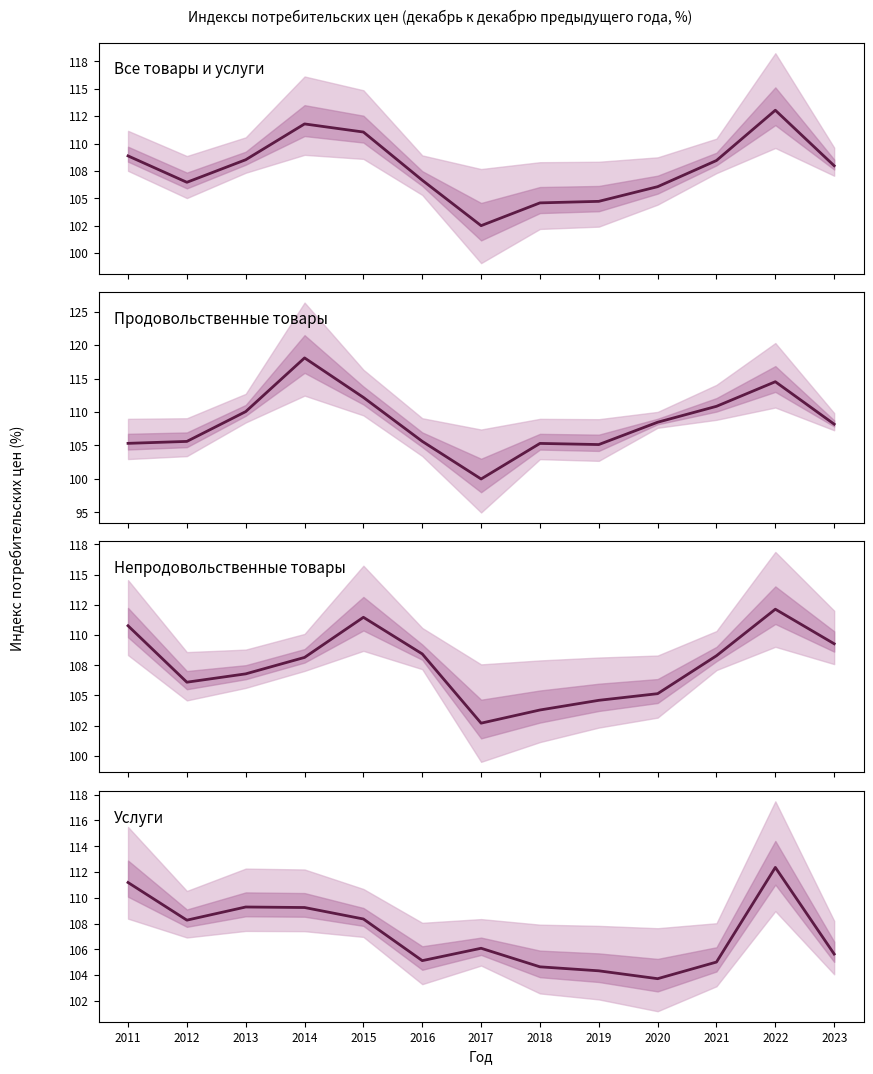

Where do Продовольственные товары and Непродовольственные товары first cross each other?

2012 and 2013